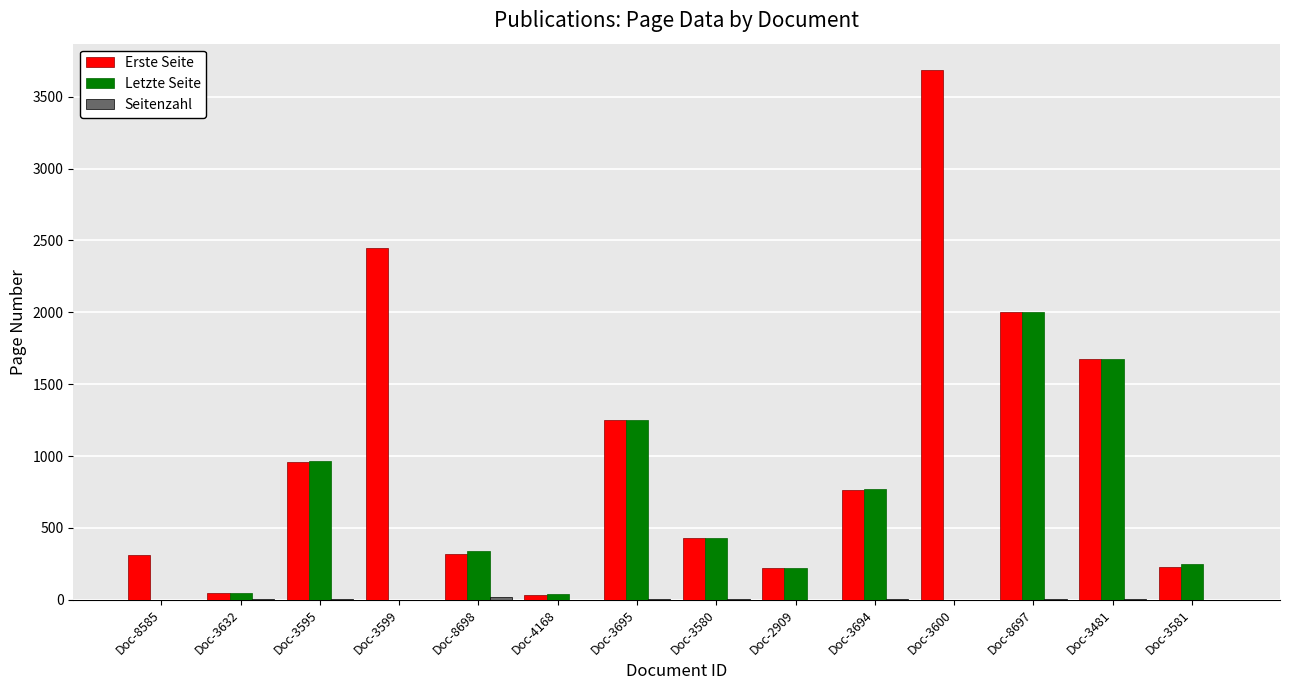

Which series changed the most between Doc-3695 and Doc-3581?

Erste Seite